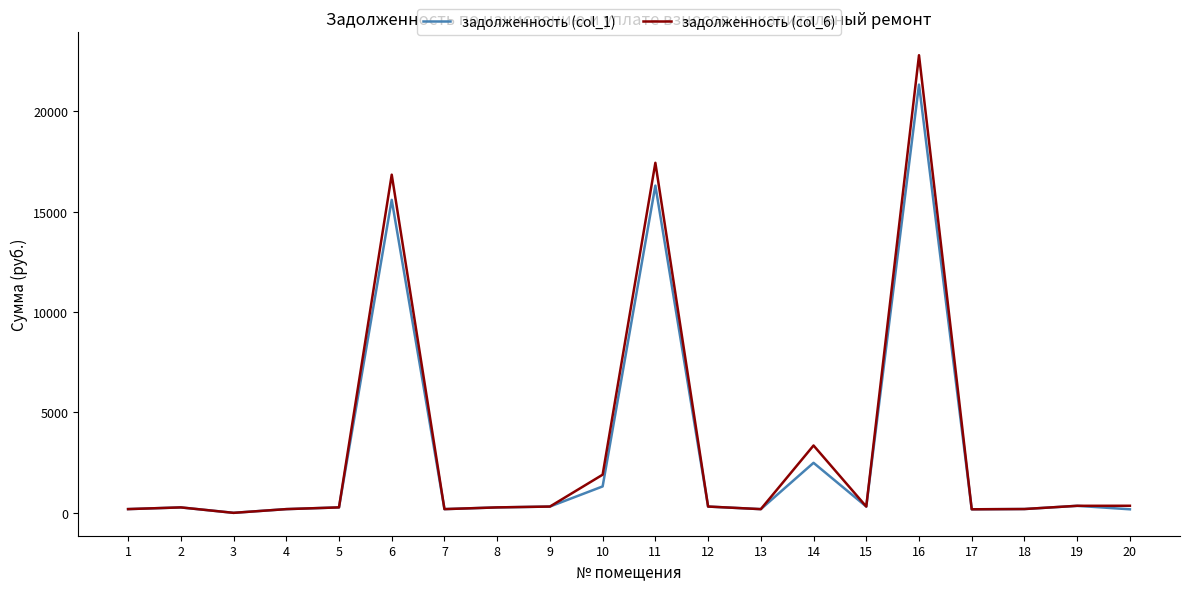

What is the maximum value for задолженность (col_6)?

22794.0